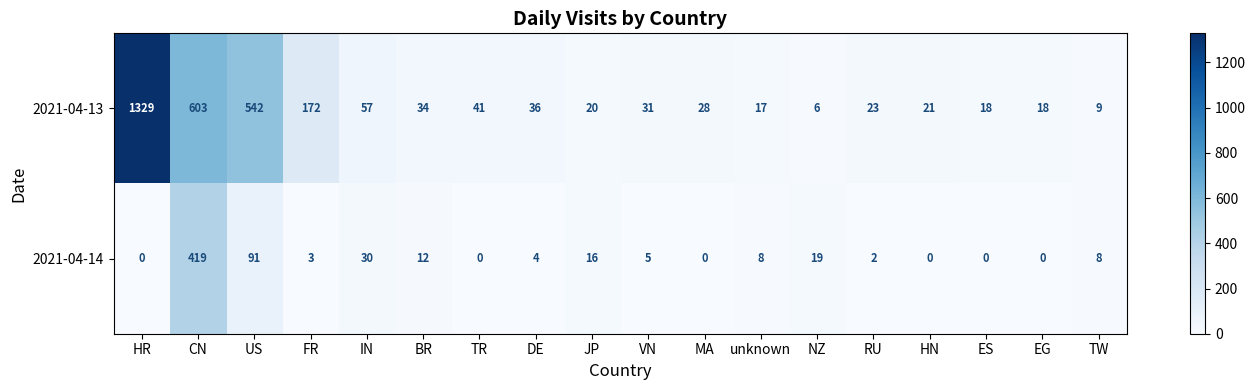

Count the number of categories in the chart.

18